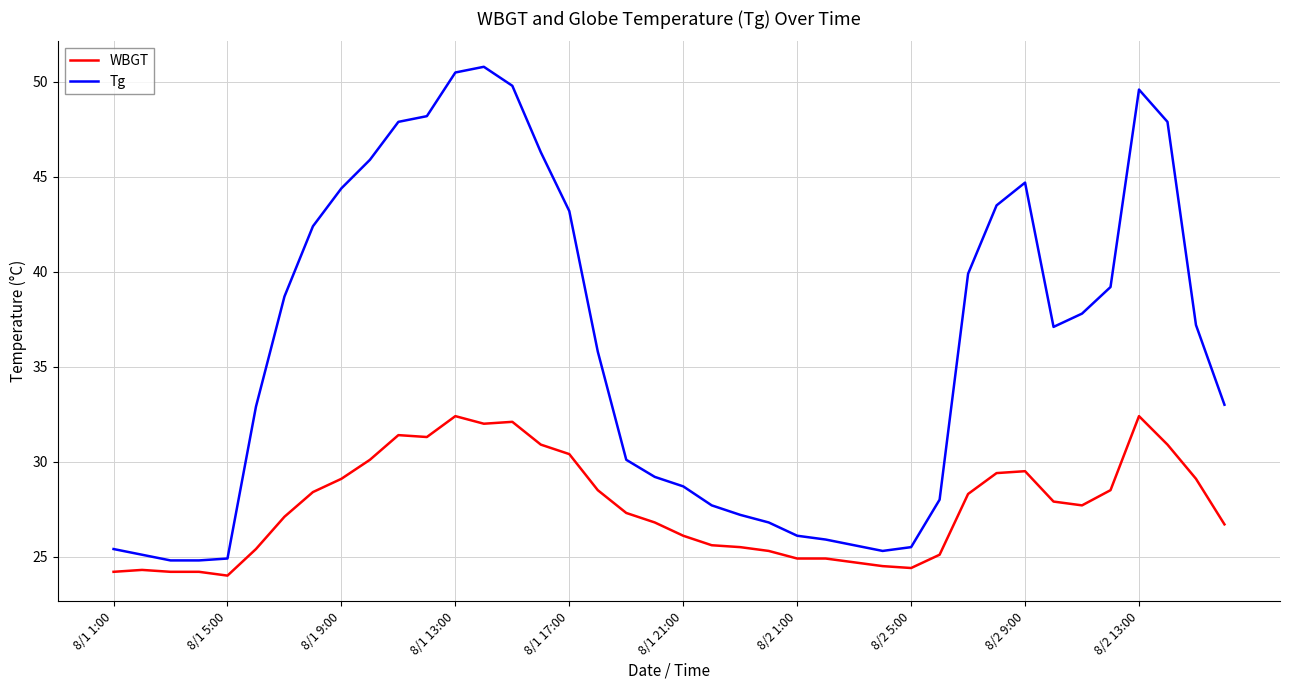

What is the difference between the maximum and minimum values in the Tg series?

26.0